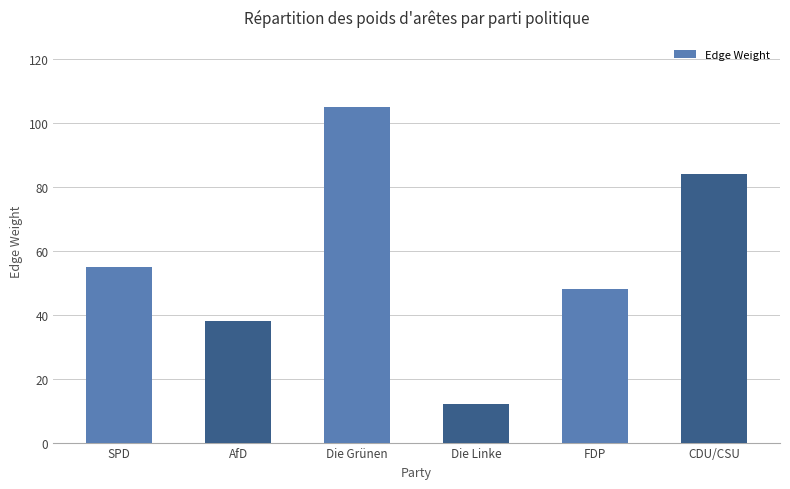

Rank the categories by value from highest to lowest.

Die Grünen, CDU/CSU, SPD, FDP, AfD, Die Linke